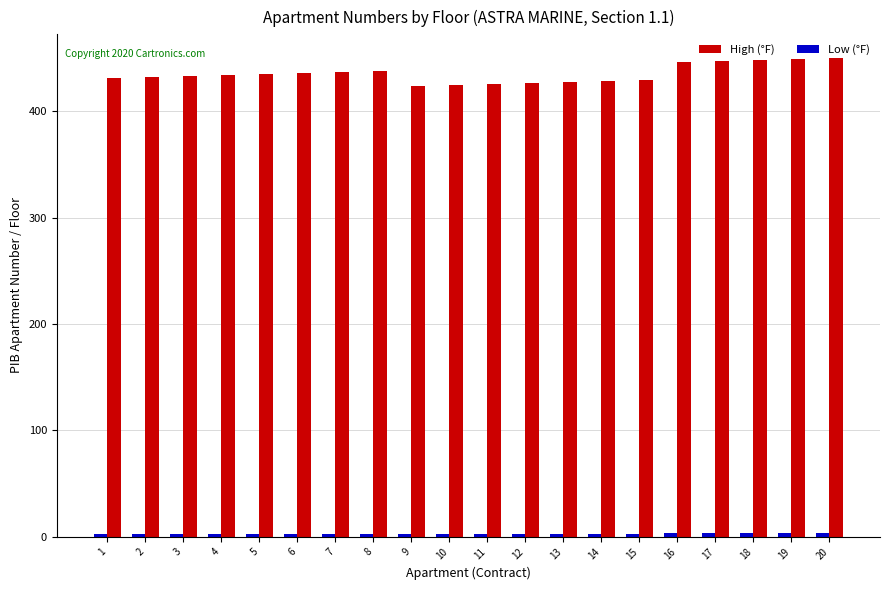

Does the chart contain any negative values?

No